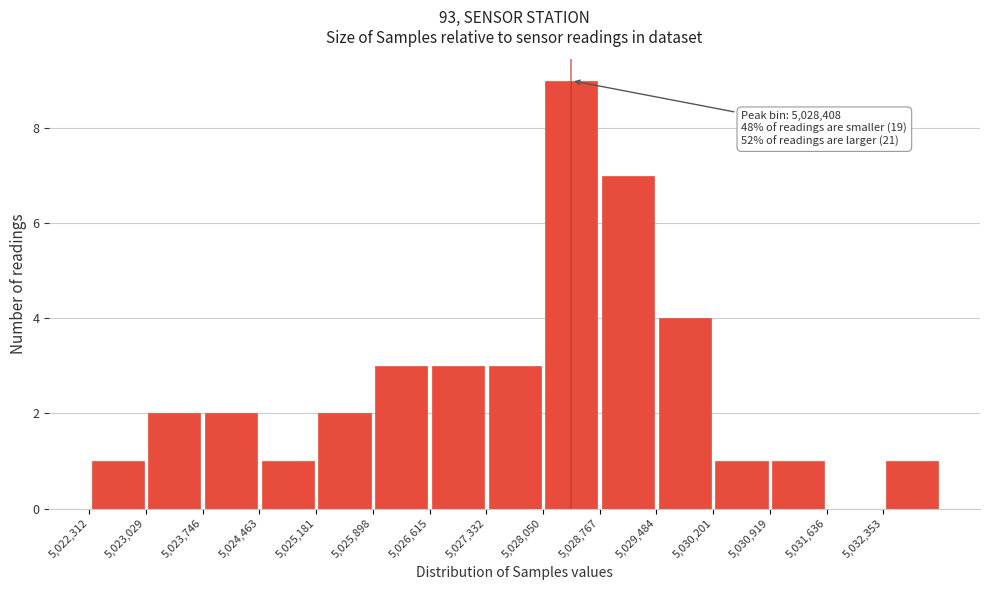

Which range on the x-axis has the tallest bar?

5028100 to 5028800